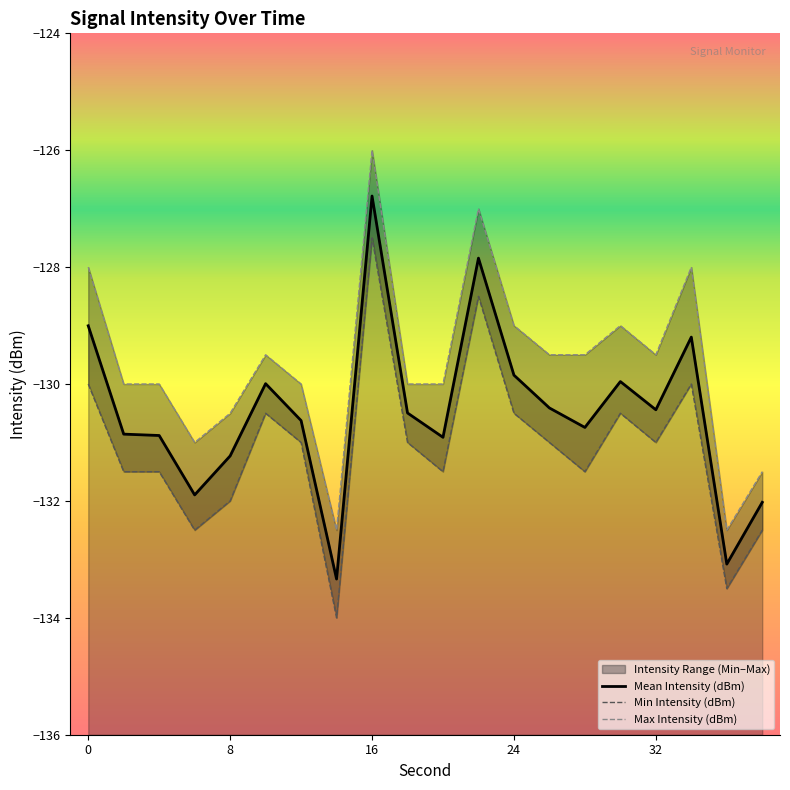

True or false: Mean Intensity (dBm) and Min Intensity (dBm) cross at least once.

False